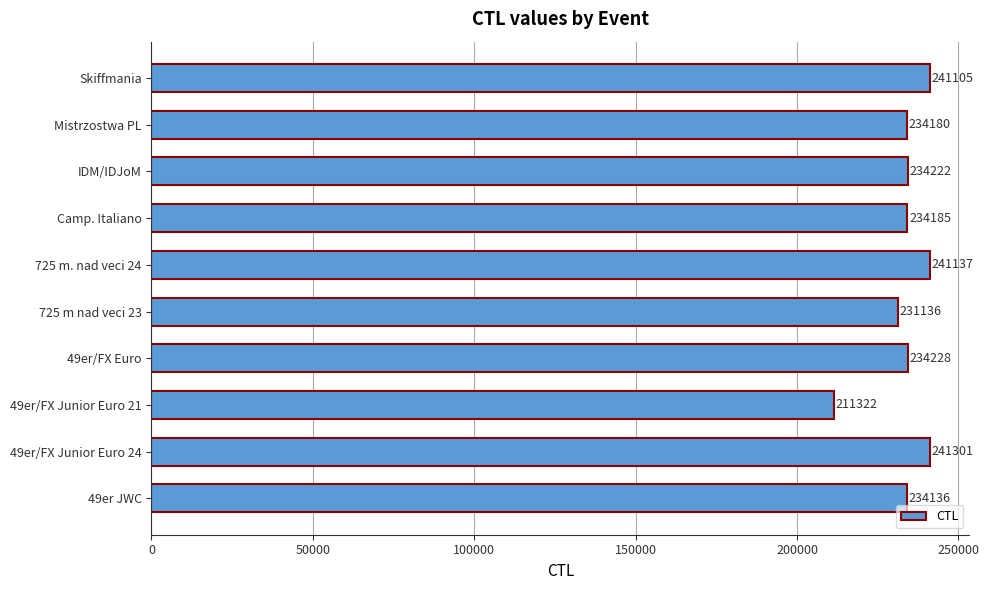

How many data points are less than 234222?

5